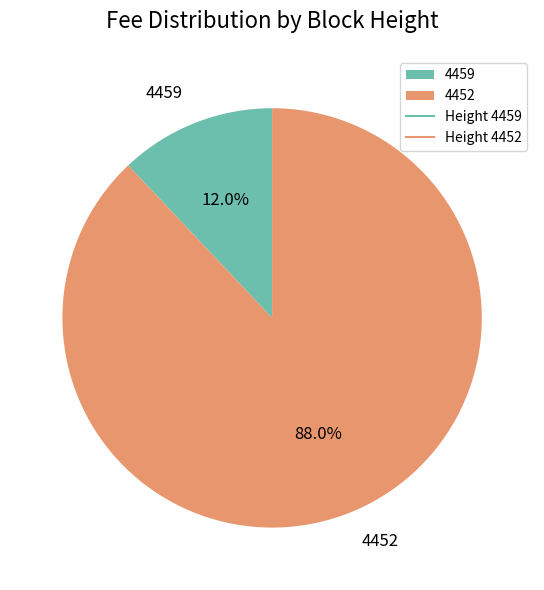

Which category accounts for the majority?

4452